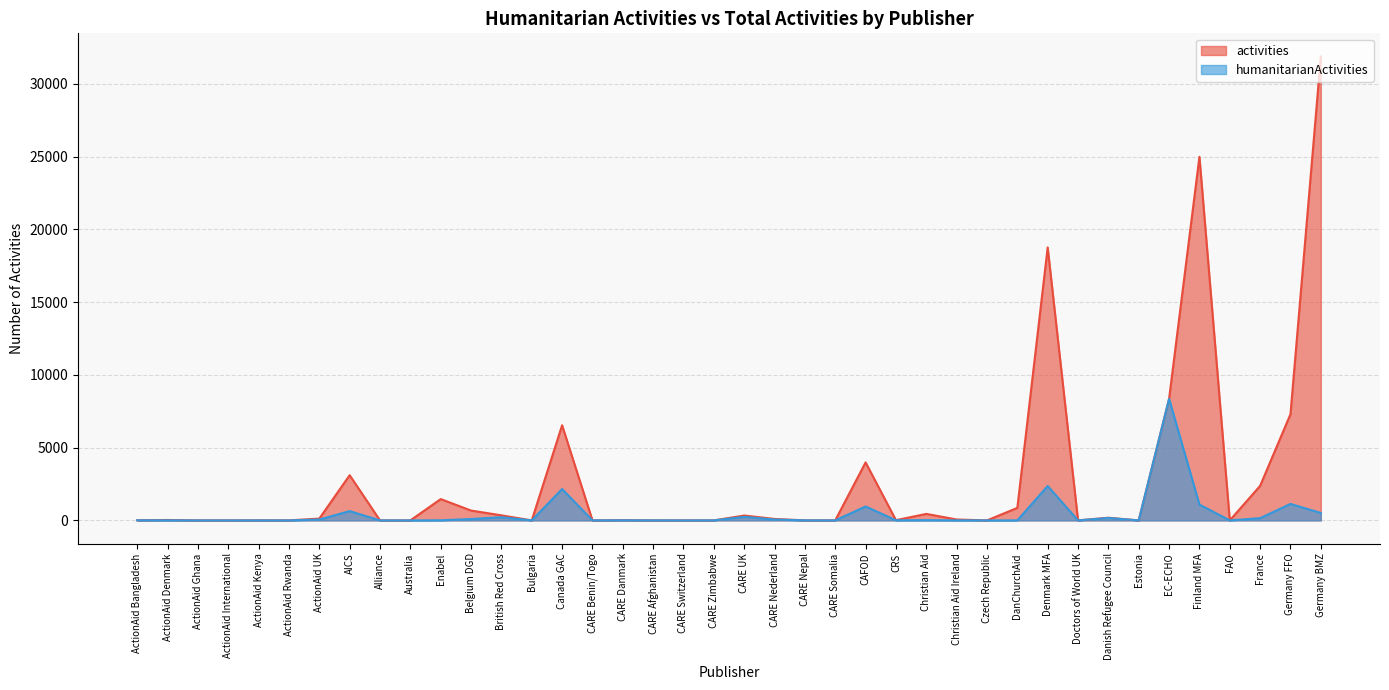

True or false: activities has a value of 3985 at CAFOD.

True